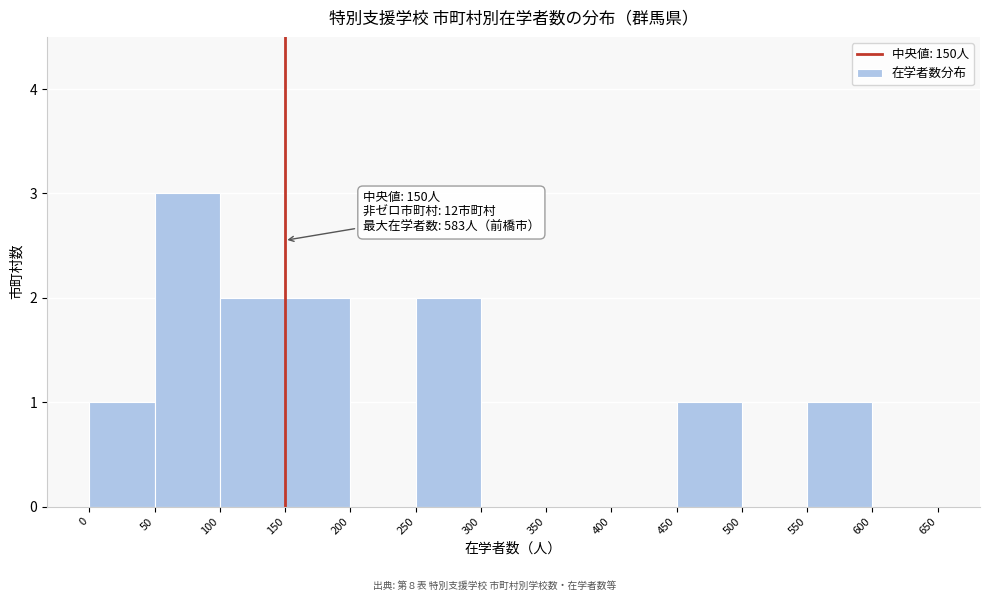

Over which range of the x-axis is the bar tallest?

50 to 100